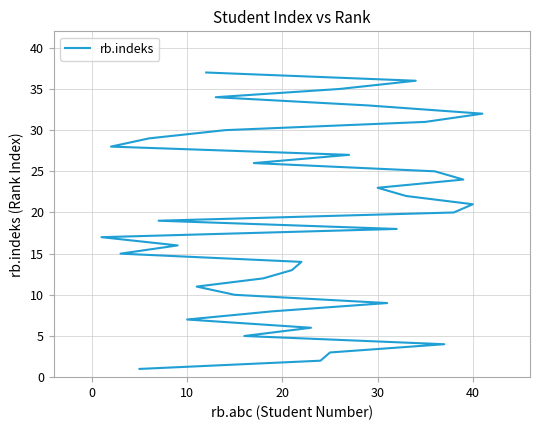

What is the sum of all values?

703